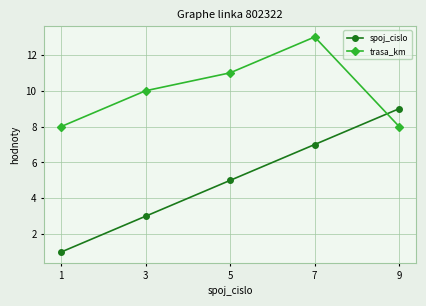

At which category is the sum across all series the highest?

7